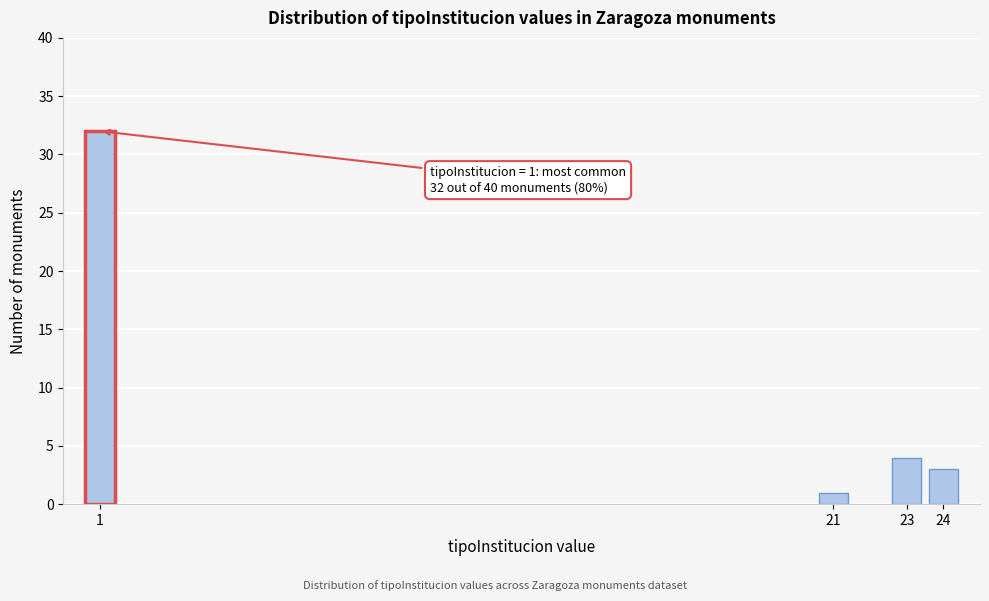

Reading left to right, transcribe all the data shown in this chart.

32	1	4	3